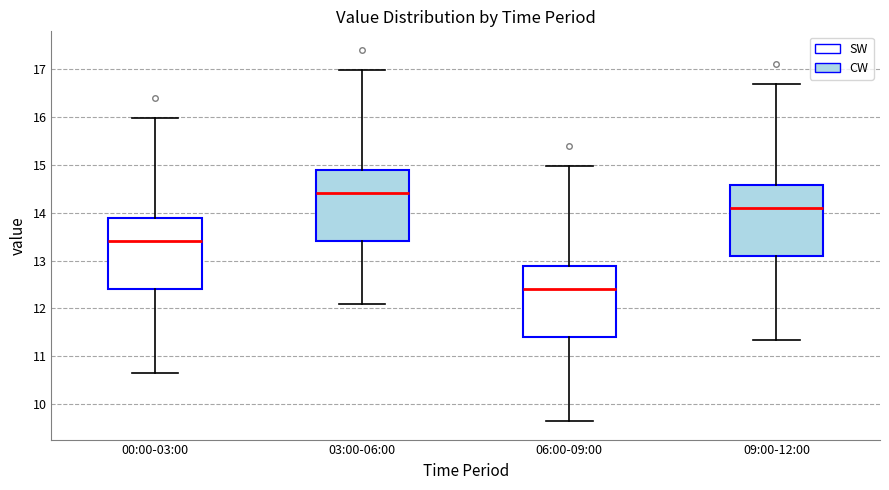

Which box has the highest median line?

03:00-06:00